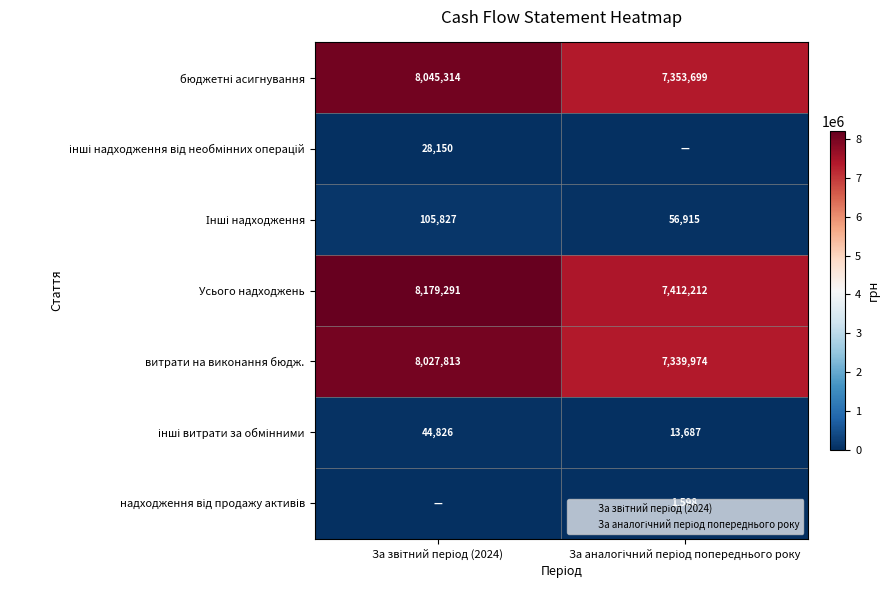

The value of інші витрати за обмінними at За звітний період (2024) is 44826. True or false?

True